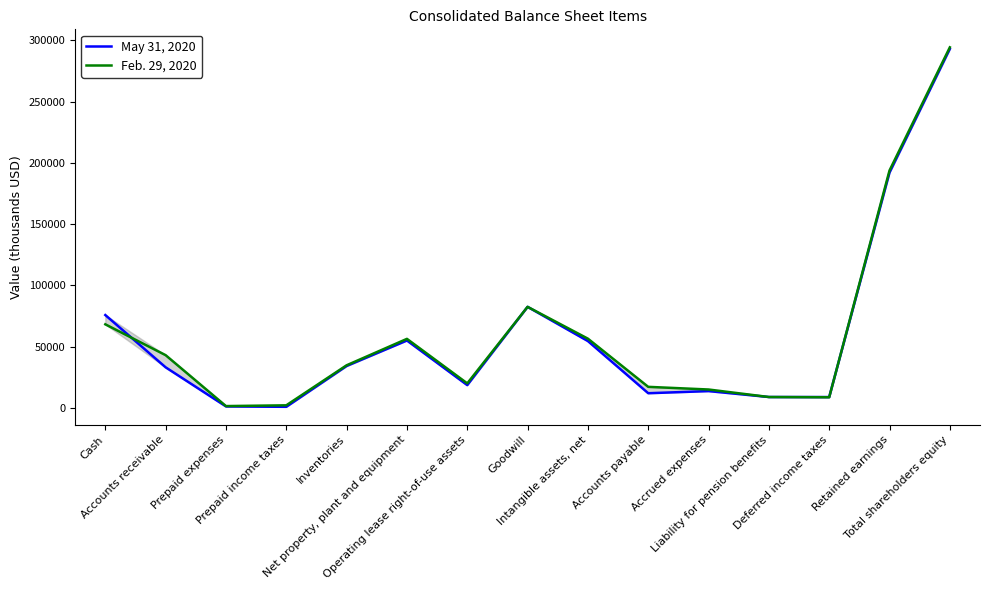

Is the value of Feb. 29, 2020 at Accrued expenses greater than the value of May 31, 2020 at Goodwill?

No